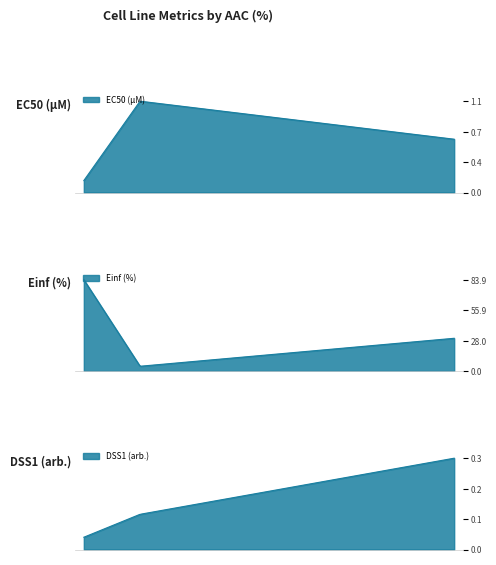

What is the sum of the EC50 (µM) values at CTRPv2 and GDSC1000 rep 1?

0.8